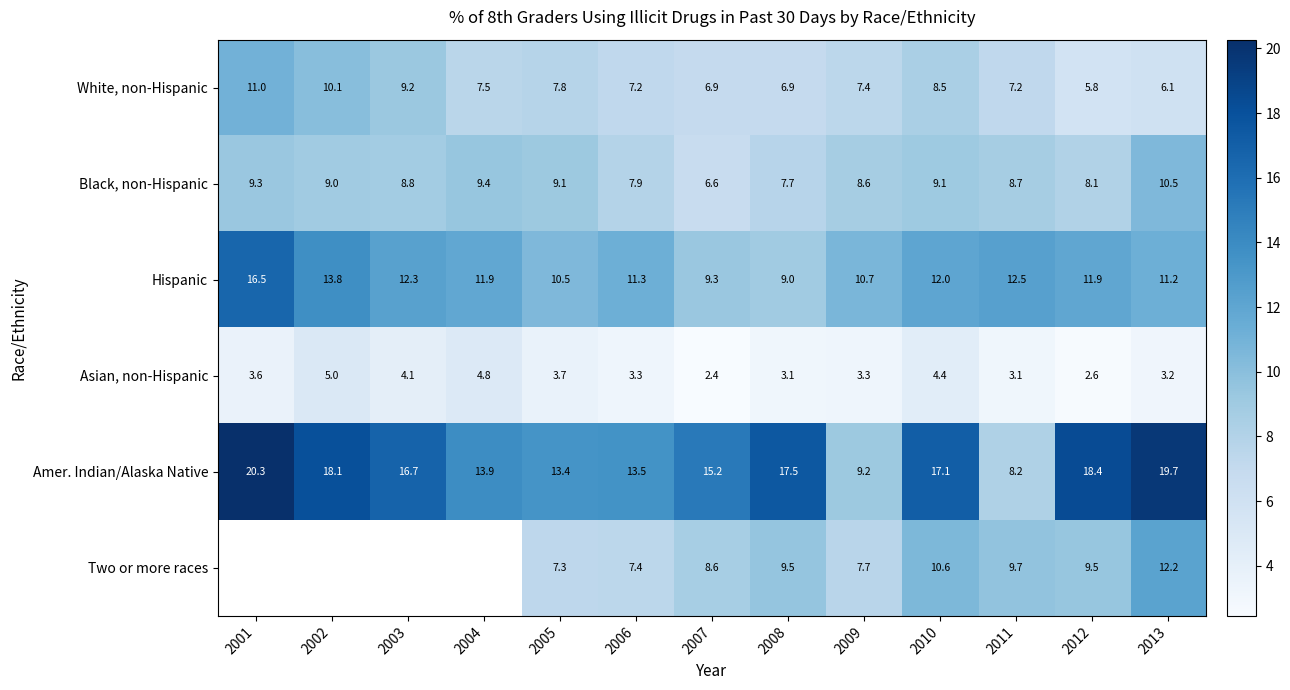

The value of Two or more races at 2010 is 10.6. True or false?

True